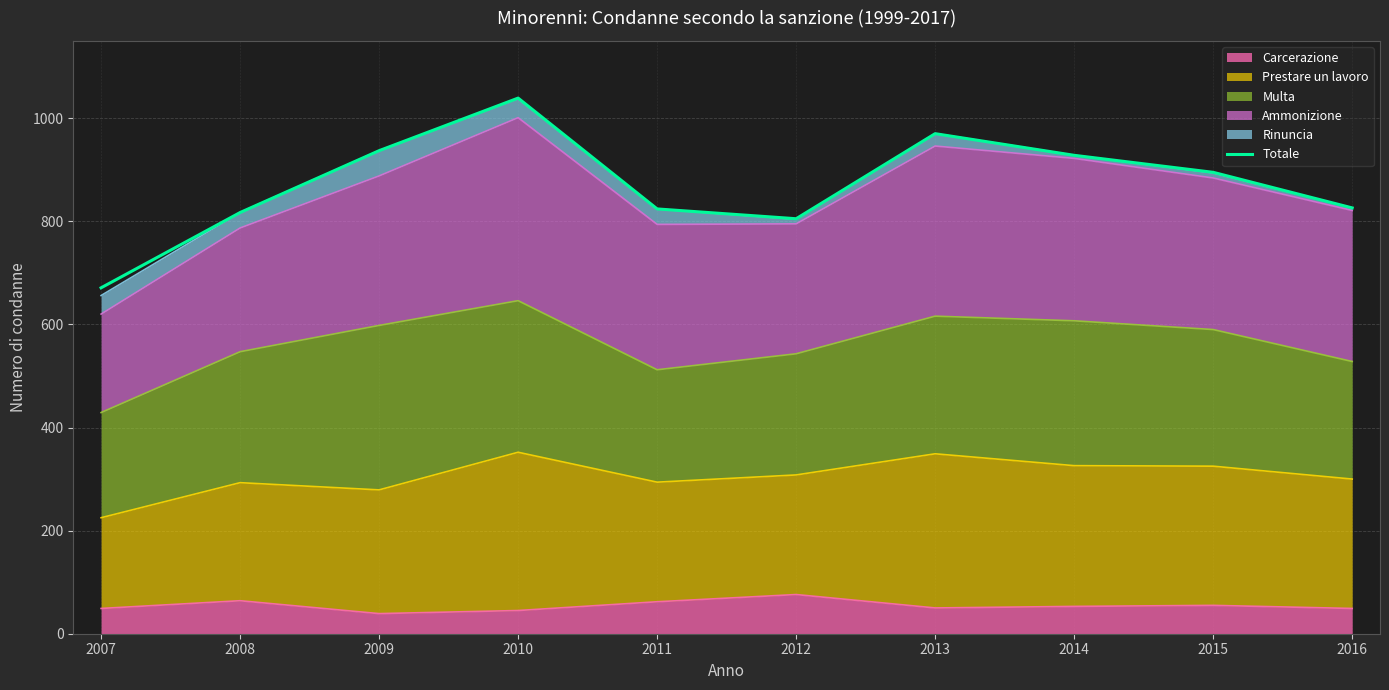

What is the difference between the second highest and minimum values?

299